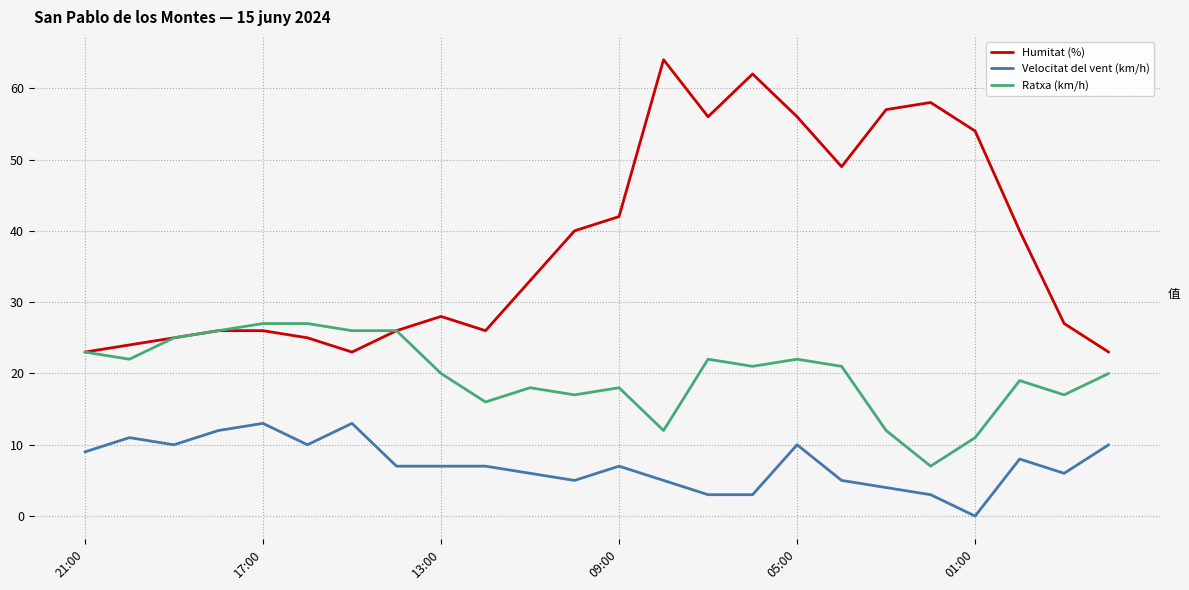

What is the highest value of the Velocitat del vent (km/h) series?

13